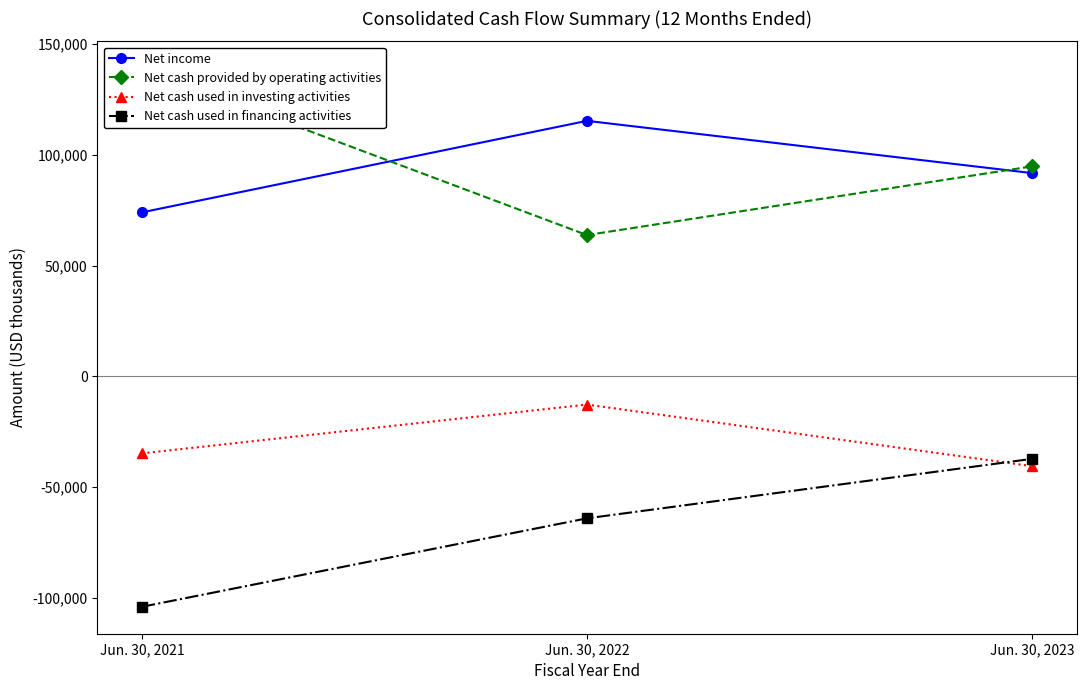

What is the average value of the Net cash provided by operating activities series?

99229